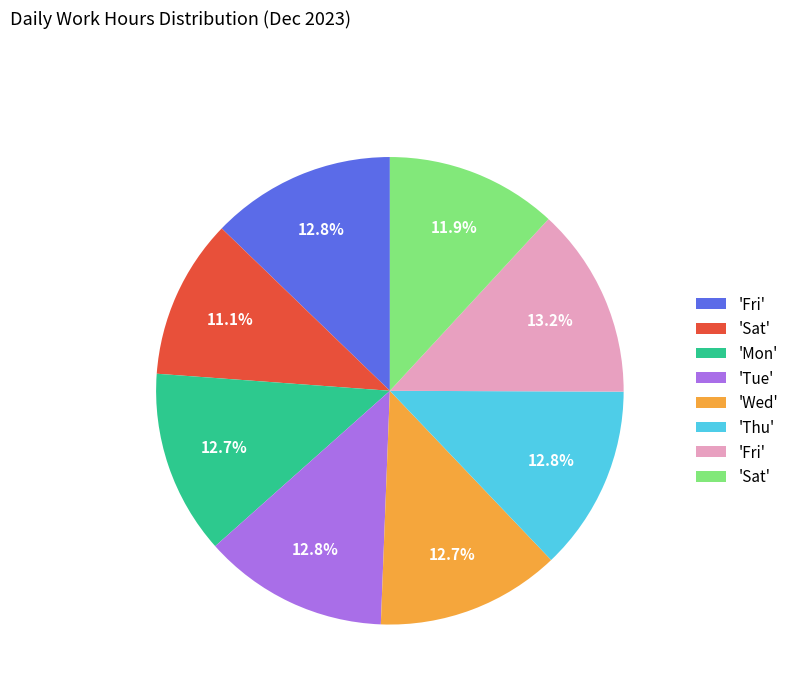

Is there a majority slice in this chart?

No